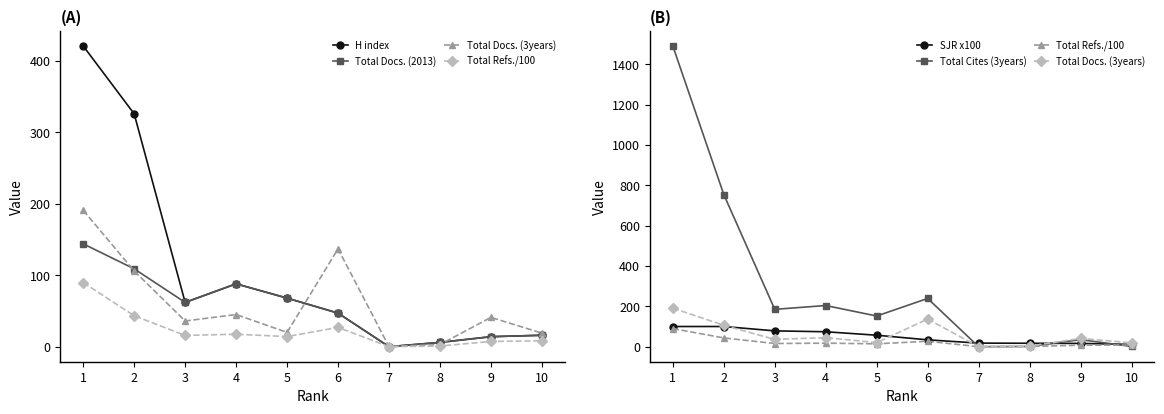

What is the spread (max minus min) of values at 5?

137.8